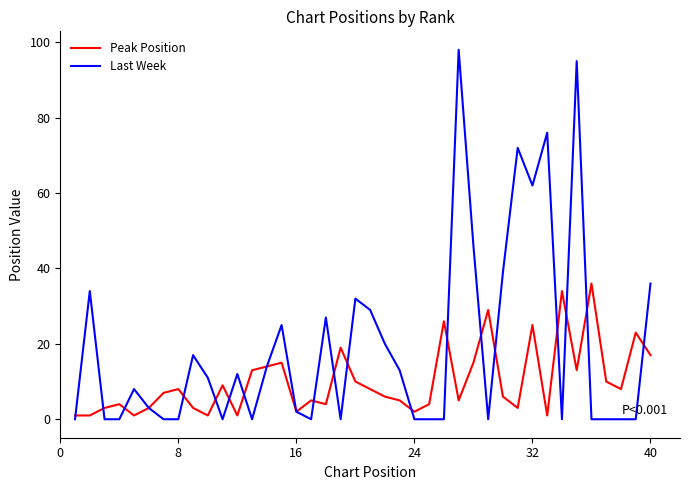

Which series has the largest range (max minus min)?

Last Week